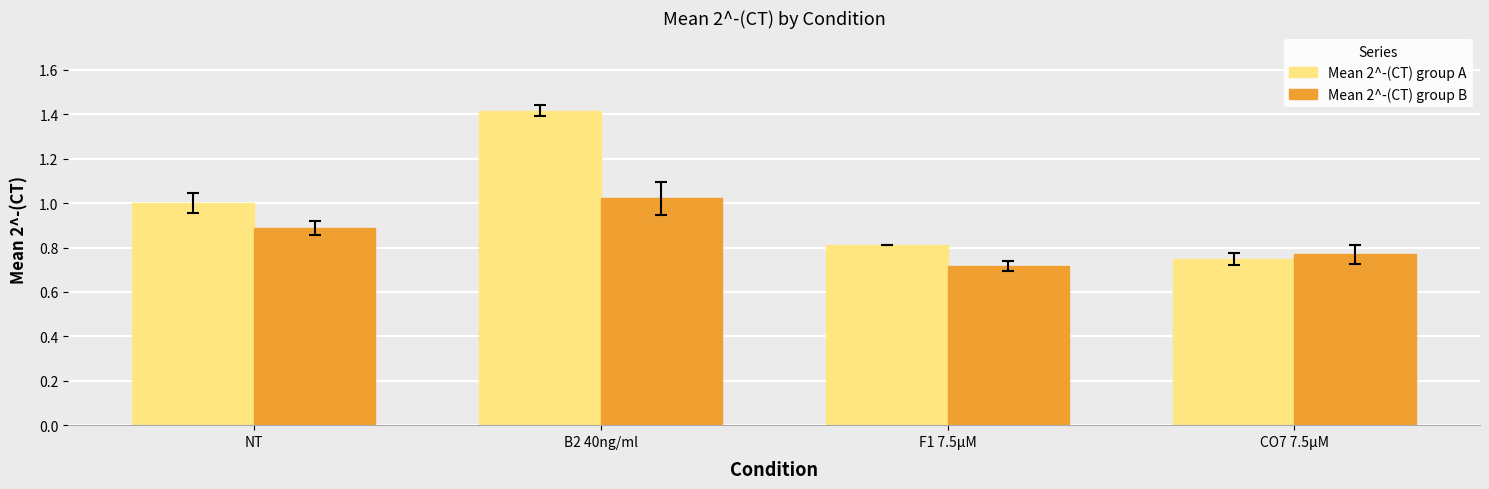

Is the value of Mean 2^-(CT) group A at F1 7.5µM greater than the value of Mean 2^-(CT) group B at F1 7.5µM?

Yes